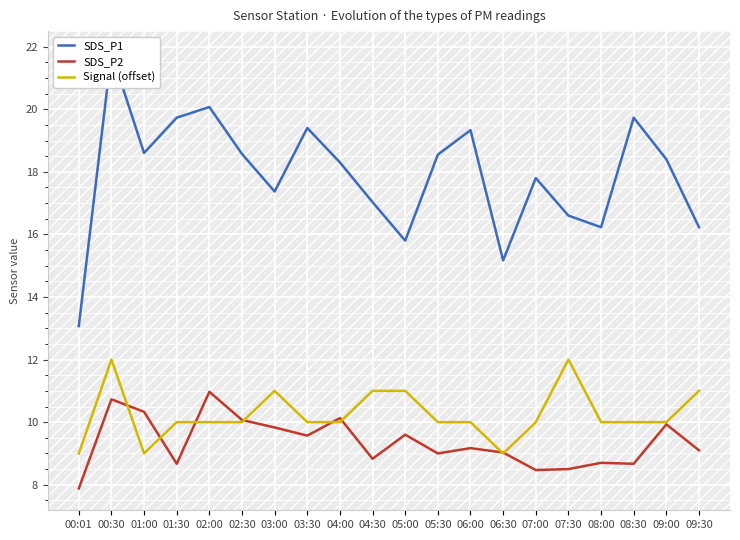

At which label does SDS_P1 first exceed 18?

00:30